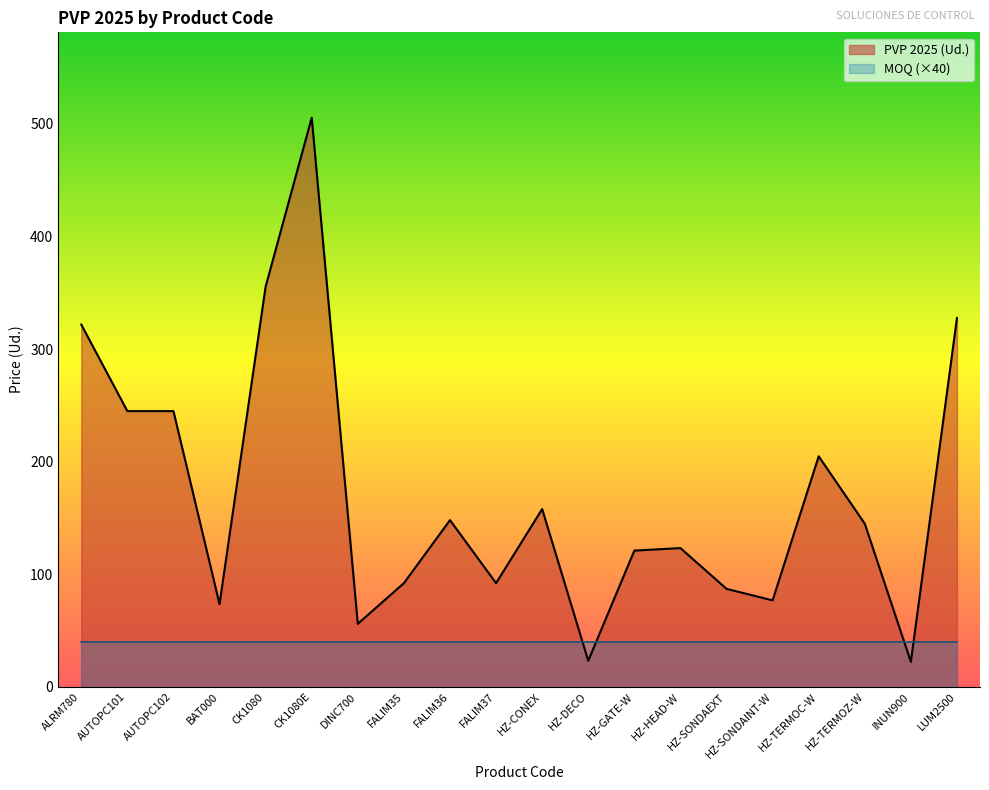

True or false: there are more than 0 points higher than both neighbors.

True